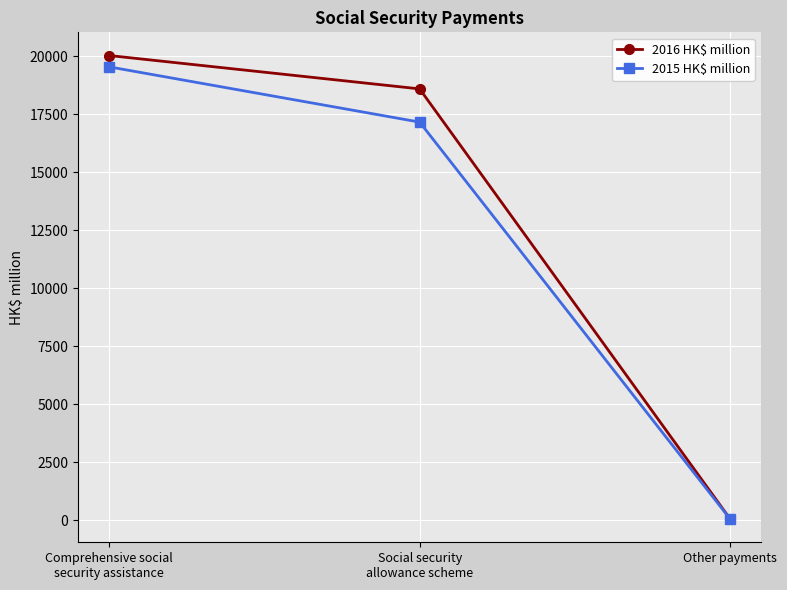

What position from the right is Comprehensive social
security assistance?

3